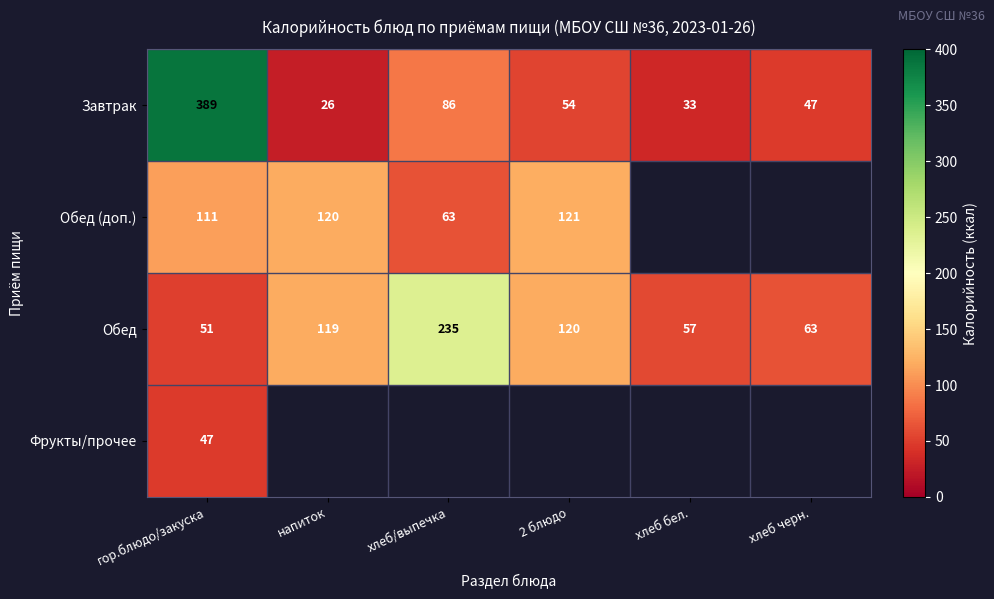

What is the sum of all Завтрак values?

635